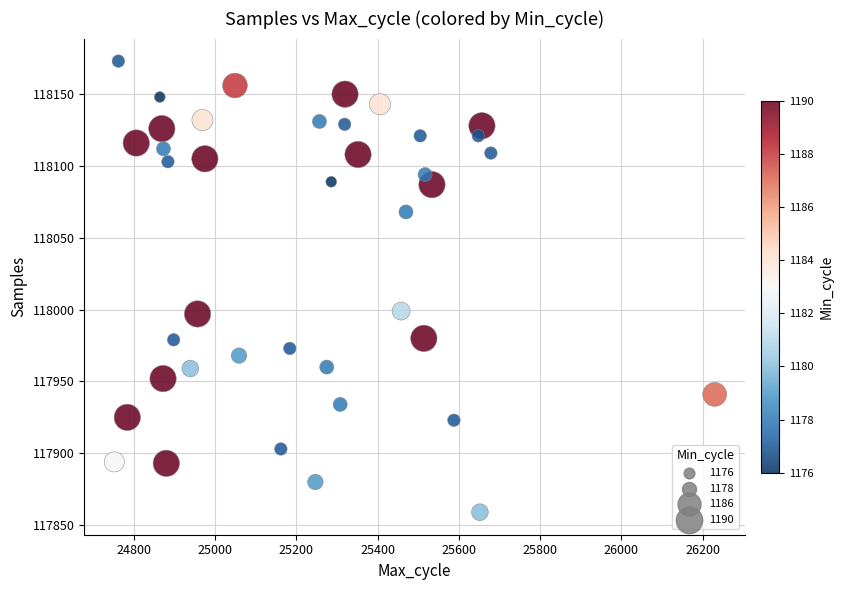

What is the range of X values (max minus min)?

1478